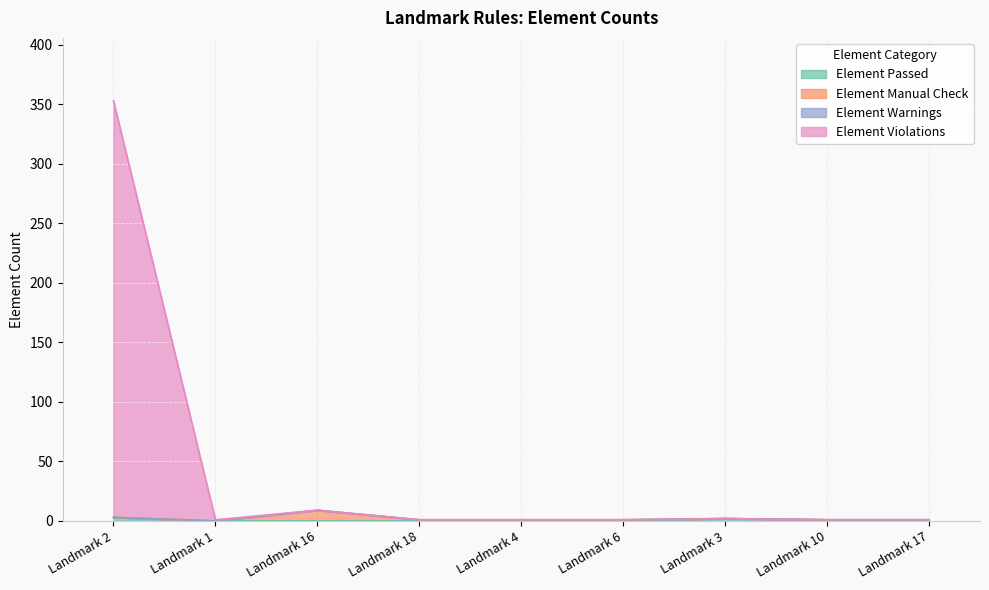

What is the sum of all Element Passed values?

7